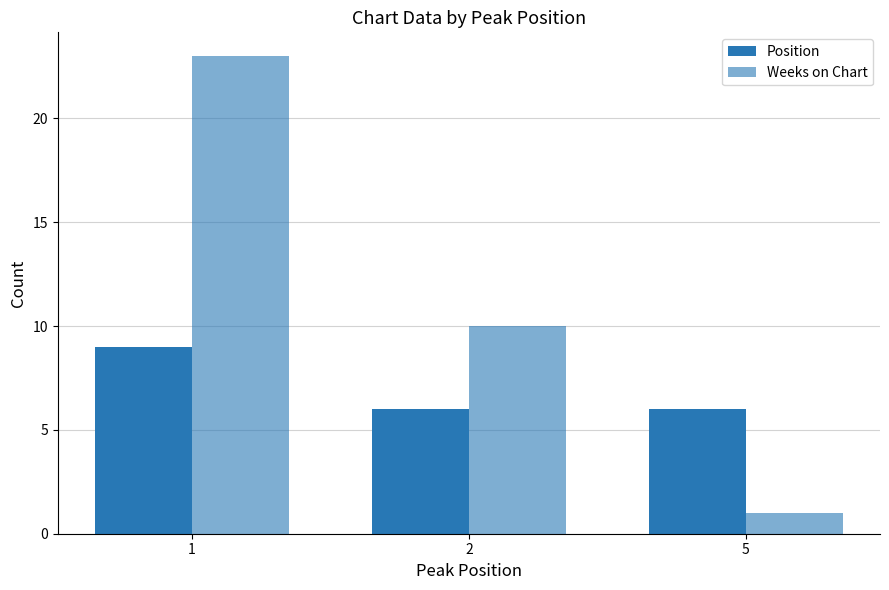

The Weeks on Chart series shows 1 at 5. True or false?

True